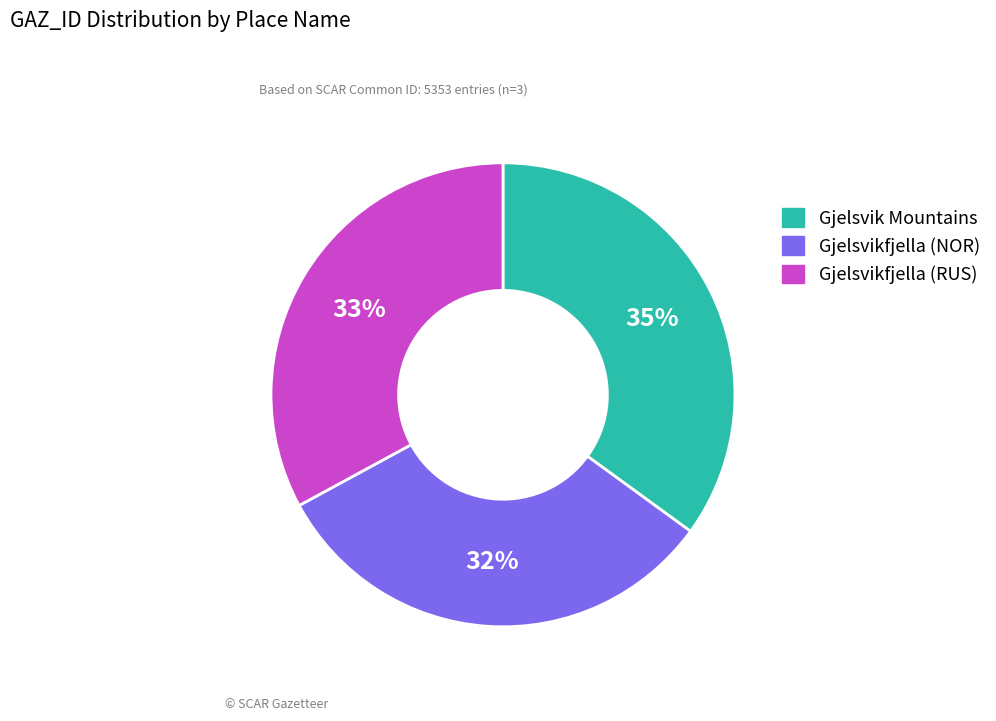

To the nearest percent, what percentage of the pie is Gjelsvikfjella (RUS)?

33%